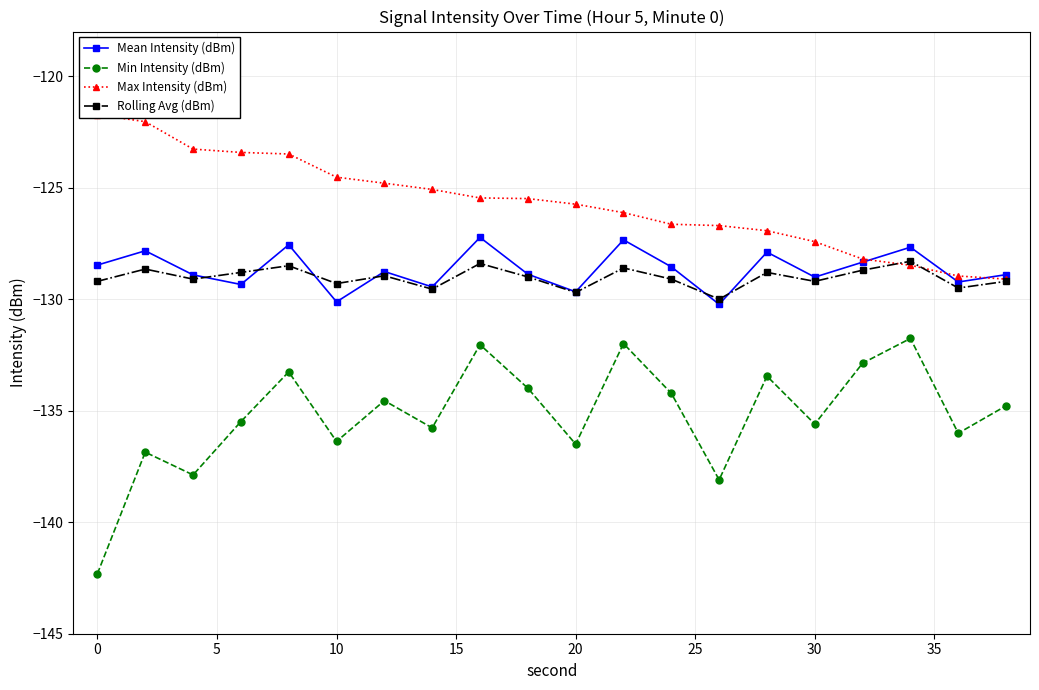

What is the highest value of the Rolling Avg (dBm) series?

-128.3